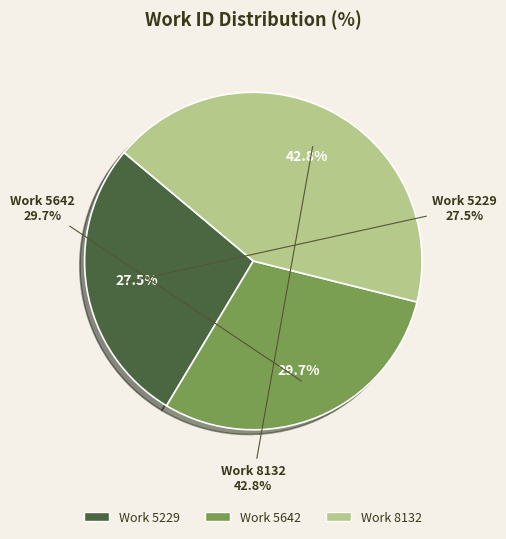

The 5642 slice represents 30% of the pie. True or false?

True